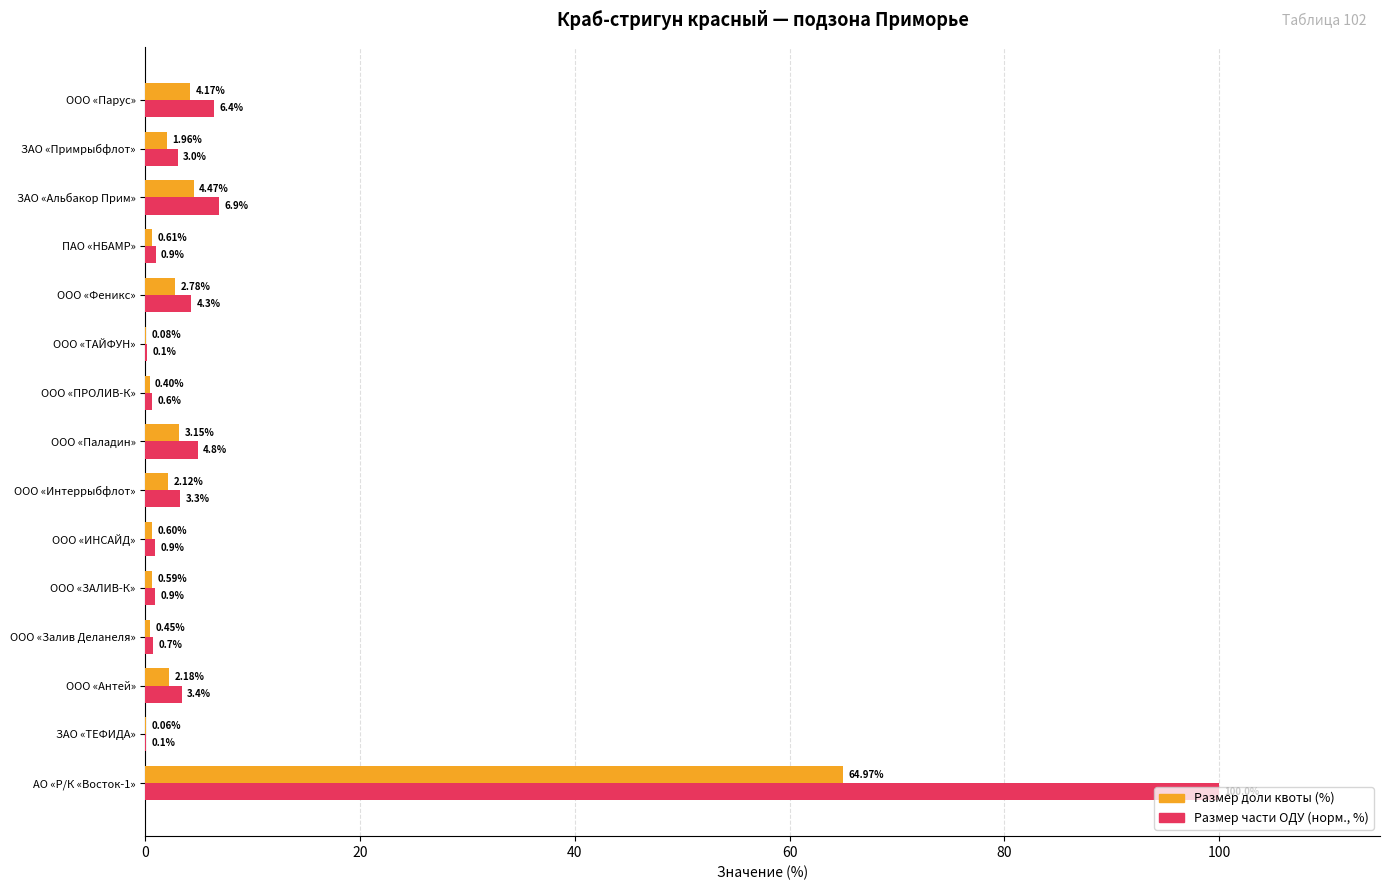

Is the value of Размер доли квоты (%) at ООО «ИНСАЙД» greater than the value of Размер части ОДУ (норм., %) at ООО «Залив Деланеля»?

No